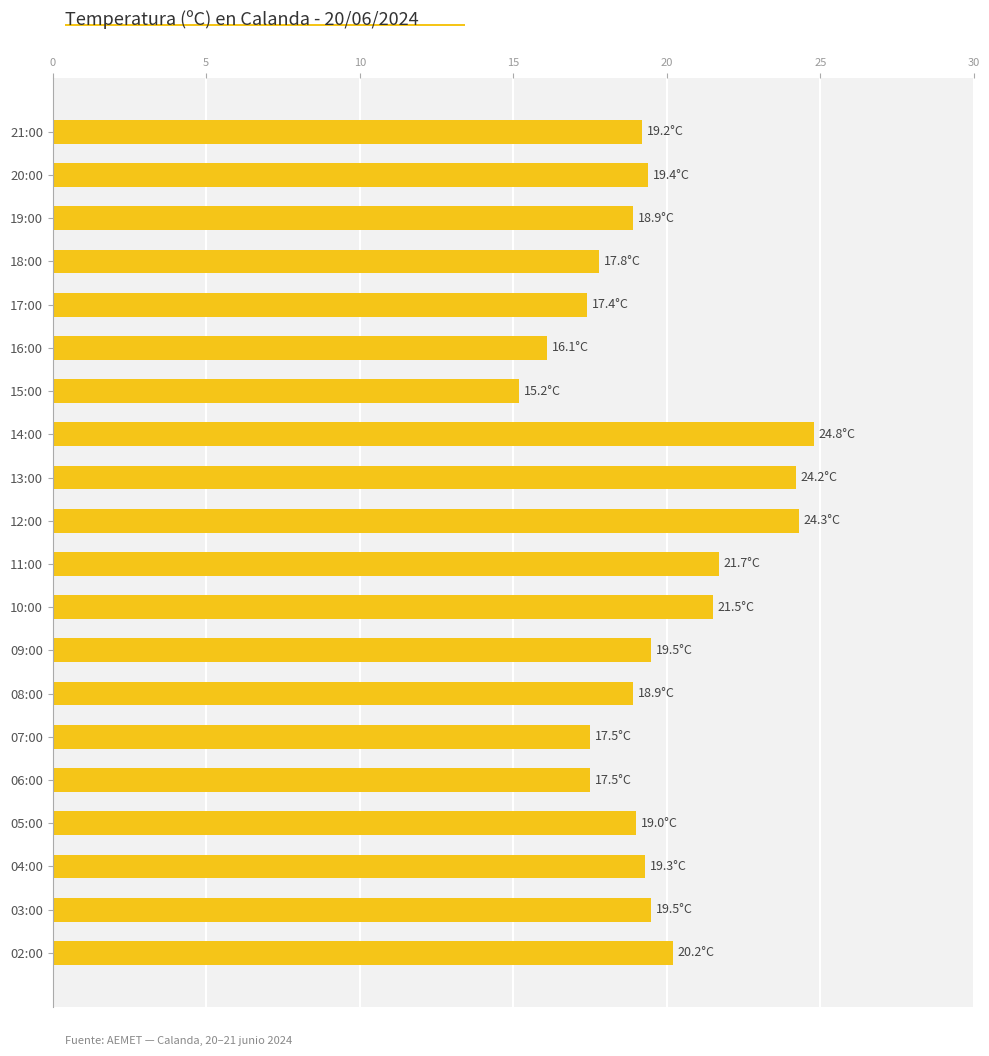

Where is the data nearest to the value 20?

02:00